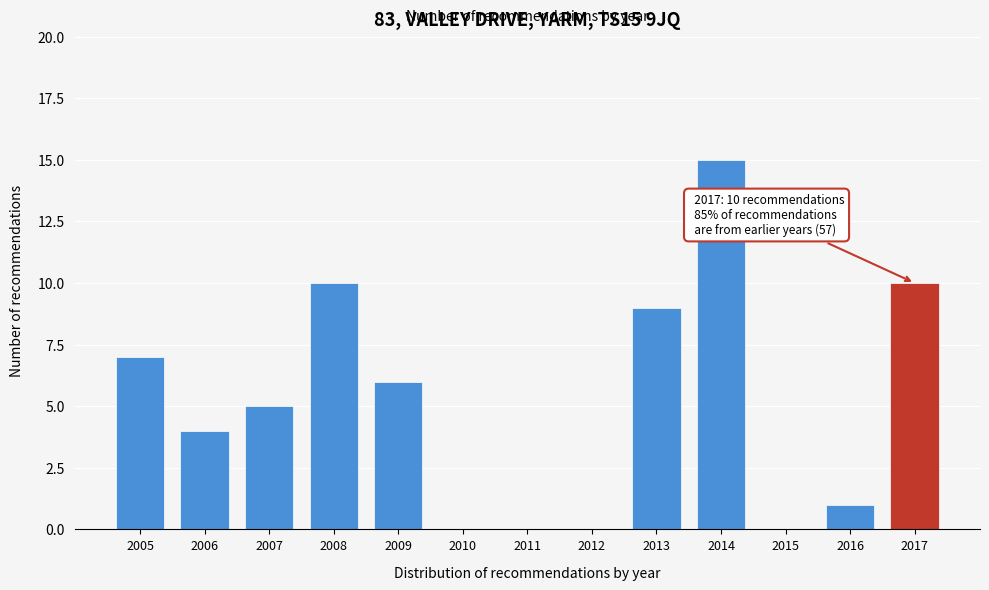

Reading right to left, extract all data points from this chart.

2017=10	2016=1	2015=0	2014=15	2013=9	2012=0	2011=0	2010=0	2009=6	2008=10	2007=5	2006=4	2005=7